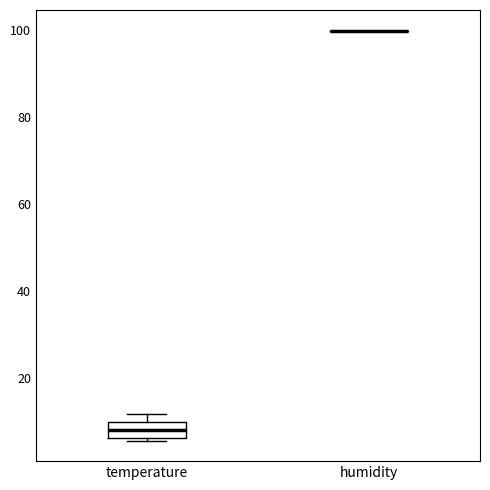

Reading left to right, transcribe this box plot: for each box, give where its median line is, the range the box spans, and where its two whiskers end, as read against the y-axis. The values are not printed on the chart, so give them approximately, as read against the axis.

temperature: median 8, box 6 to 10, whiskers 6 (just below the box's lower edge) to 12
humidity: box collapsed to a line at 100, whiskers 100 to 100